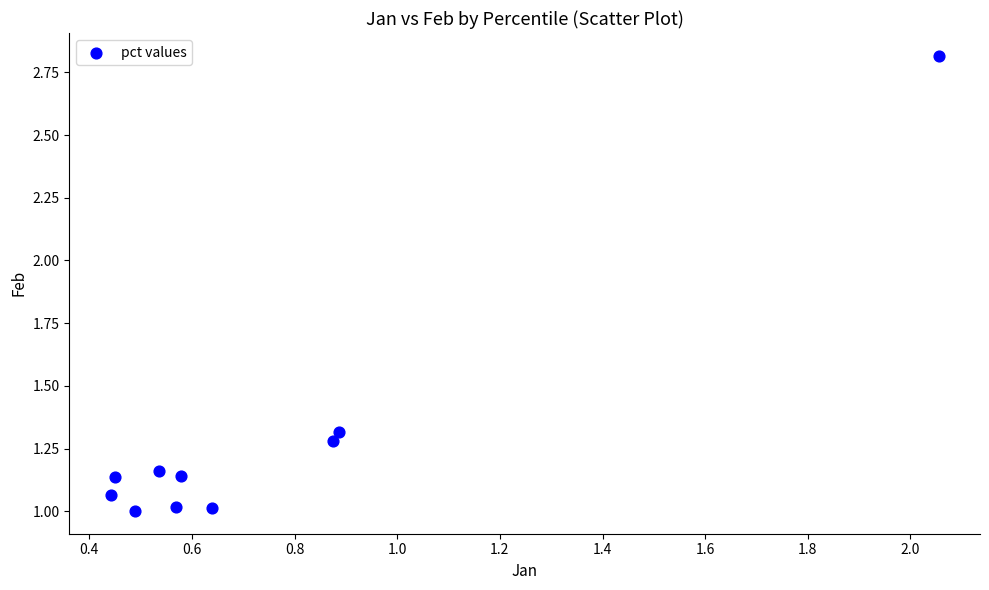

What is the average X value?

0.8